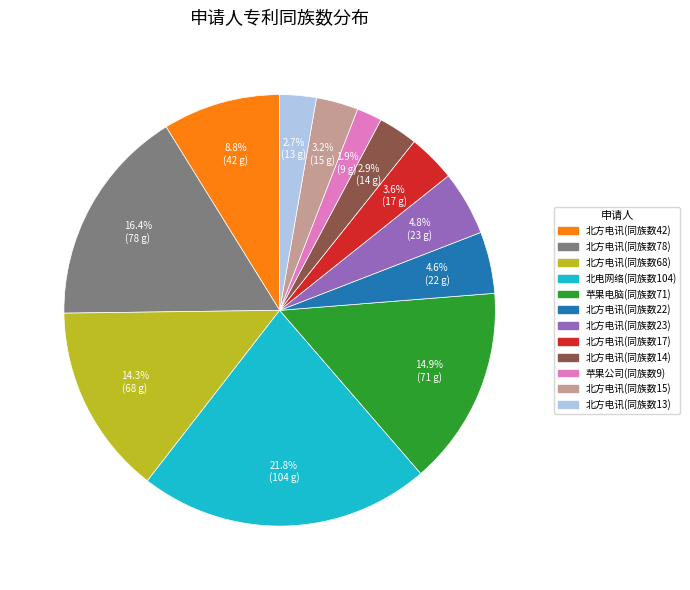

Is there a majority slice in this chart?

No